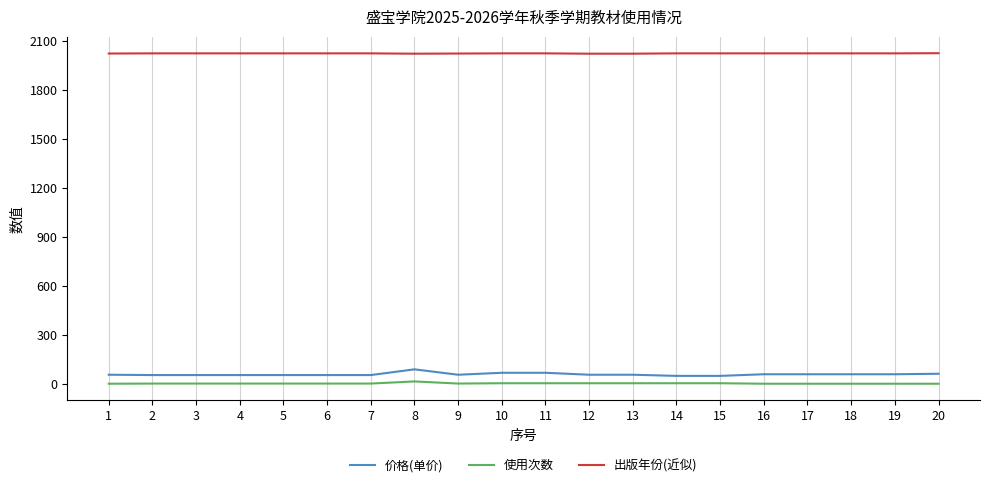

Which series has the widest spread of values?

价格(单价)